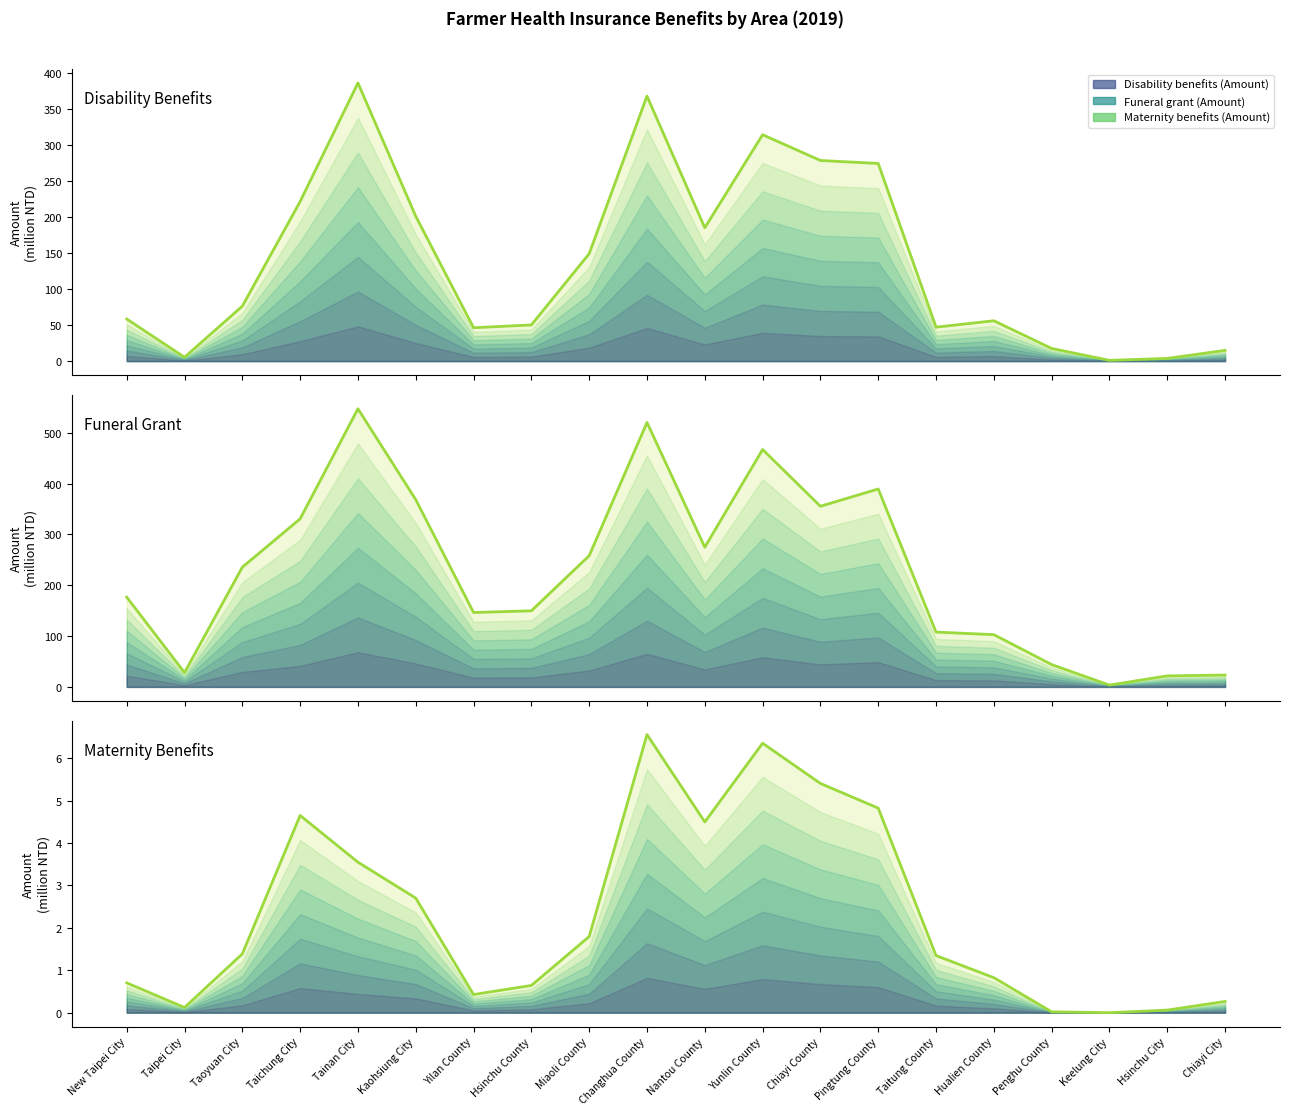

What is the difference between the Disability benefits (Amount) values at Taichung City and Taitung County?

174.6